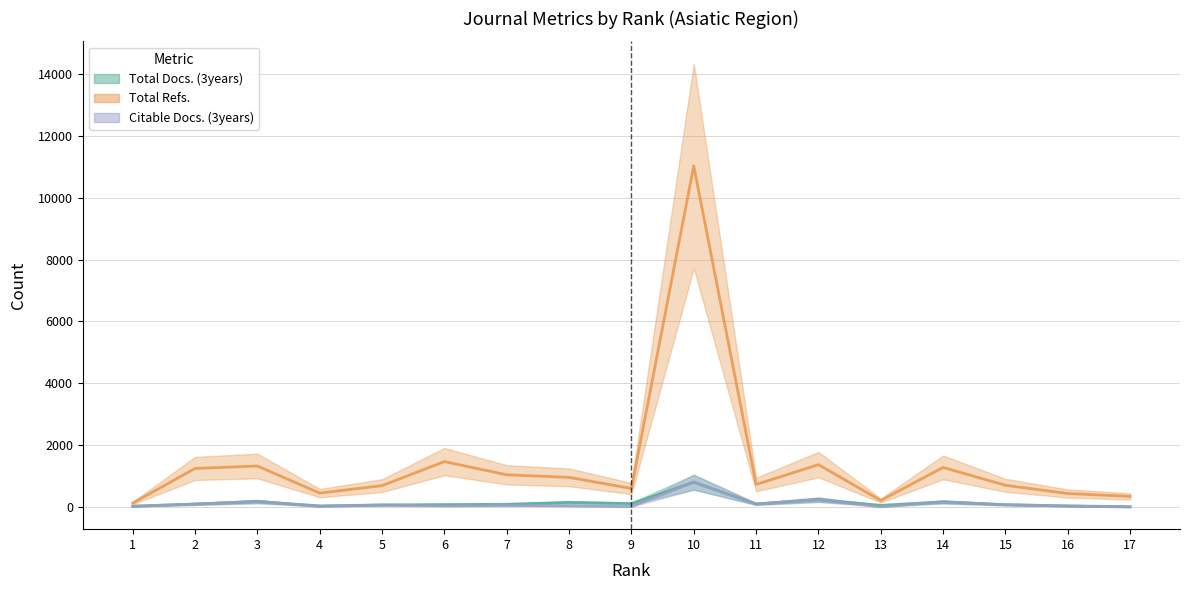

How many data points in Total Docs. (3years) are less than 88?

8